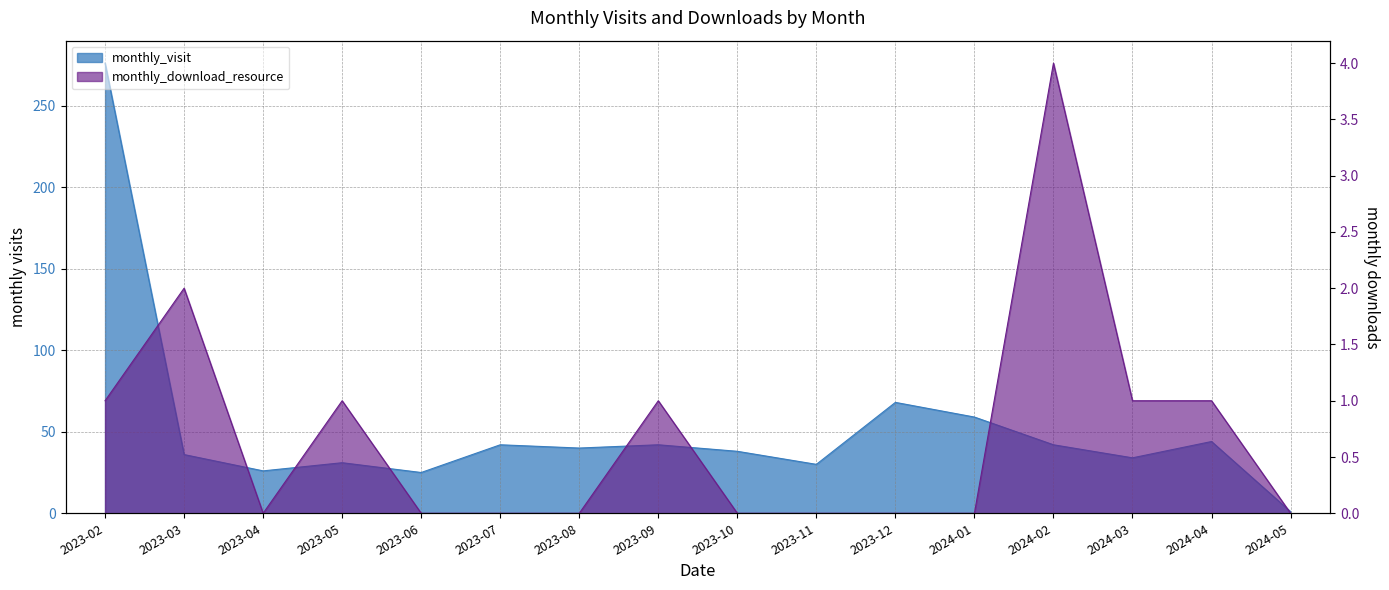

Reading right to left, transcribe all the data shown in this chart.

monthly_visit: 1	44	34	42	59	68	30	38	42	40	42	25	31	26	36	276
monthly_download_resource: 0	1	1	4	0	0	0	0	1	0	0	0	1	0	2	1